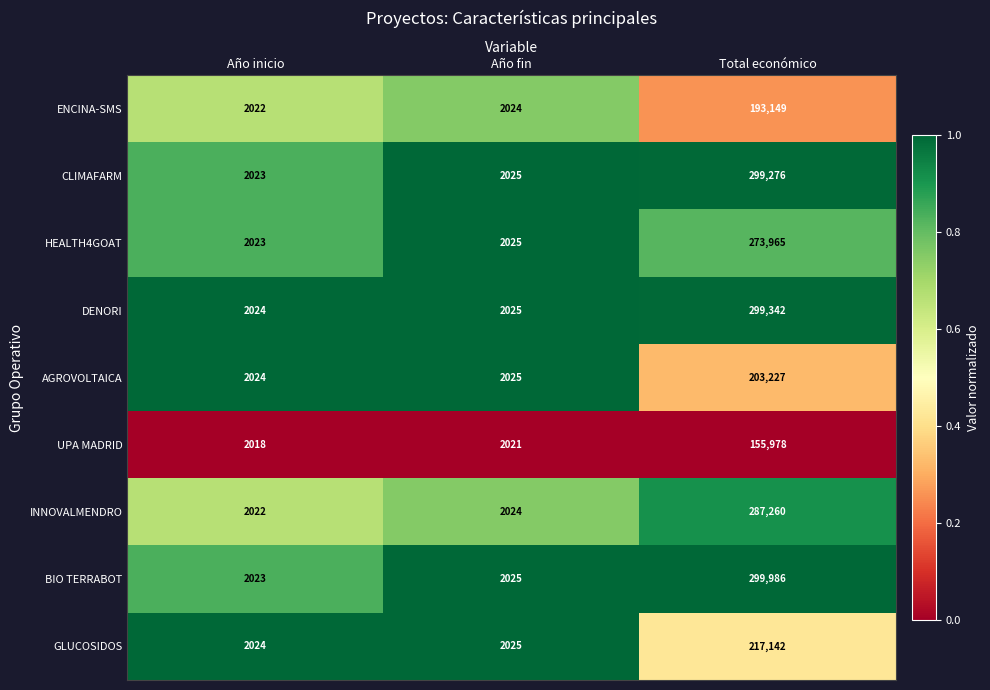

What is the smallest value displayed?

2018